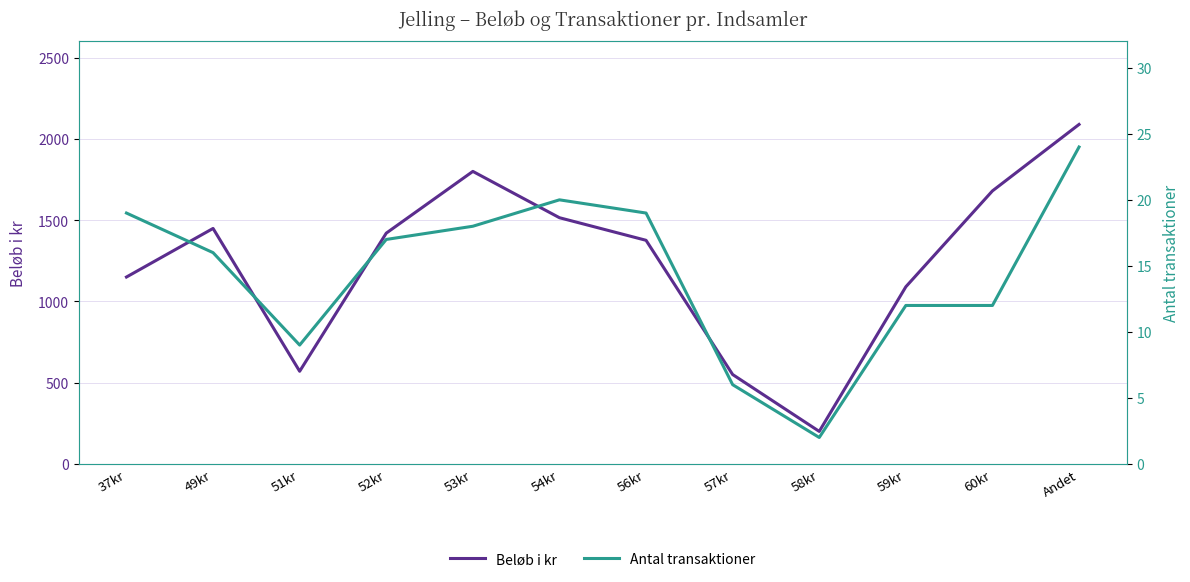

Which series changed the most between 51kr and 58kr?

Beløb i kr